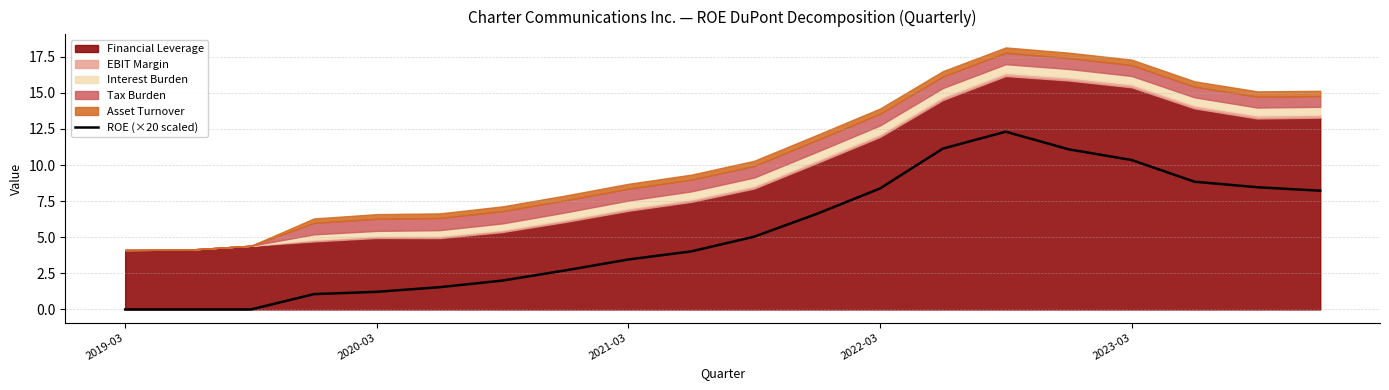

The ROE (×20 scaled) series shows 3.5 at 2021-03. True or false?

True